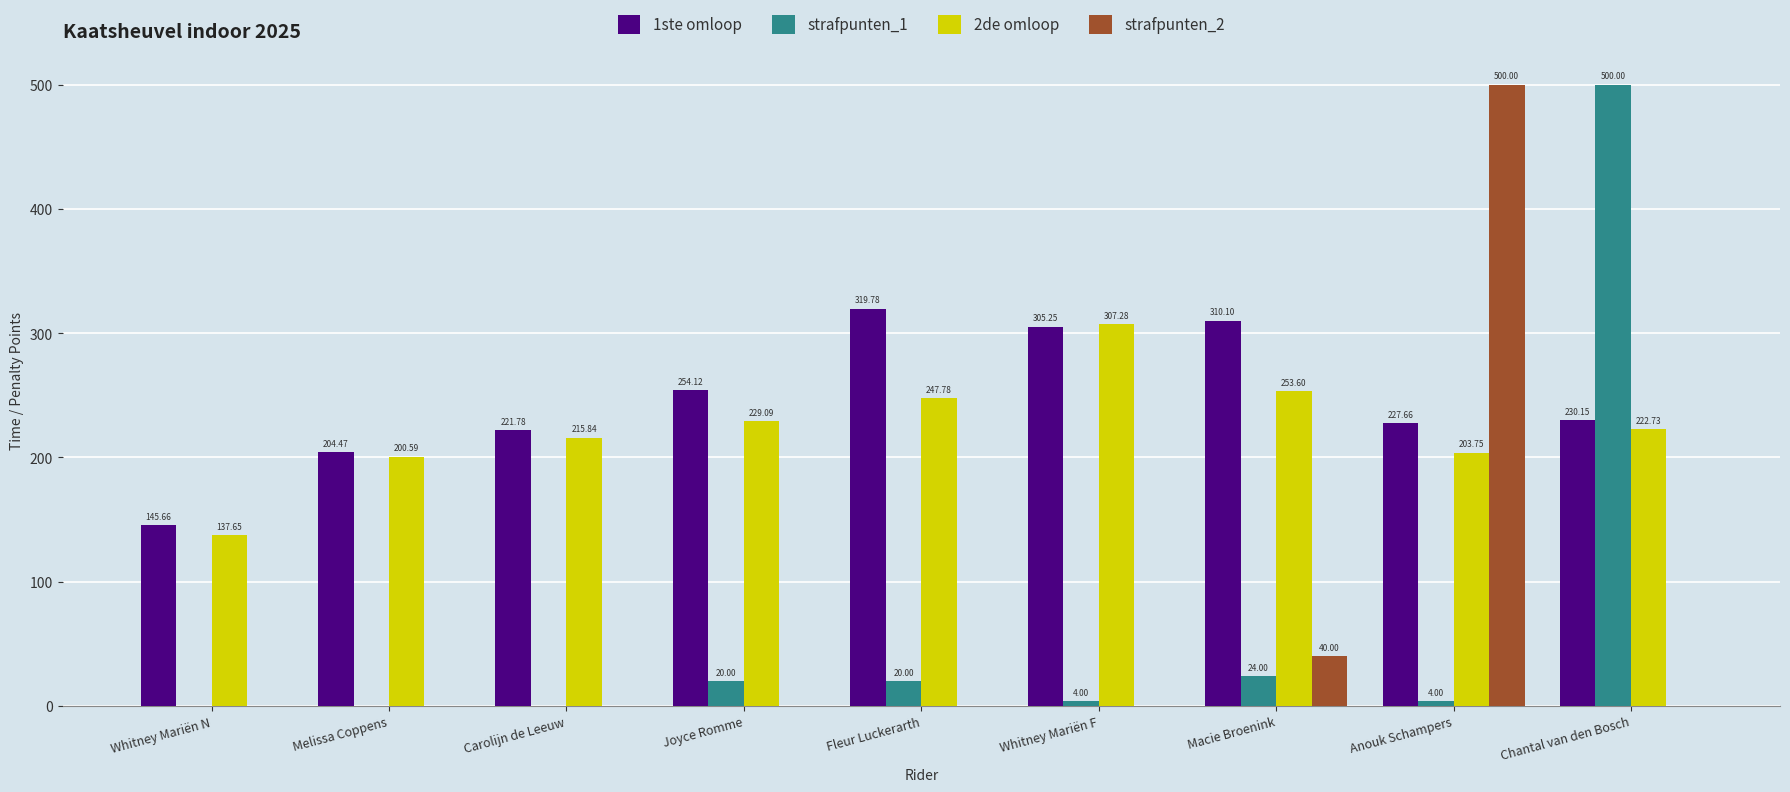

What is the average value of the 1ste omloop series?

246.6